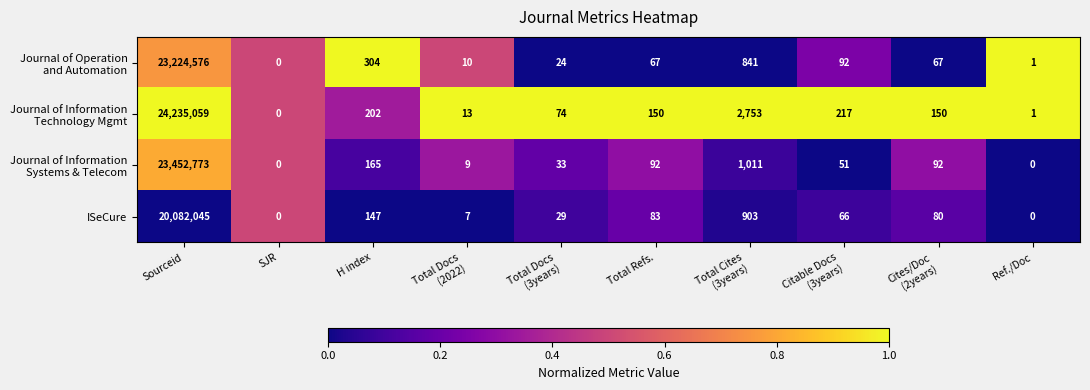

True or false: ISeCure has a value of 54 at H index.

False